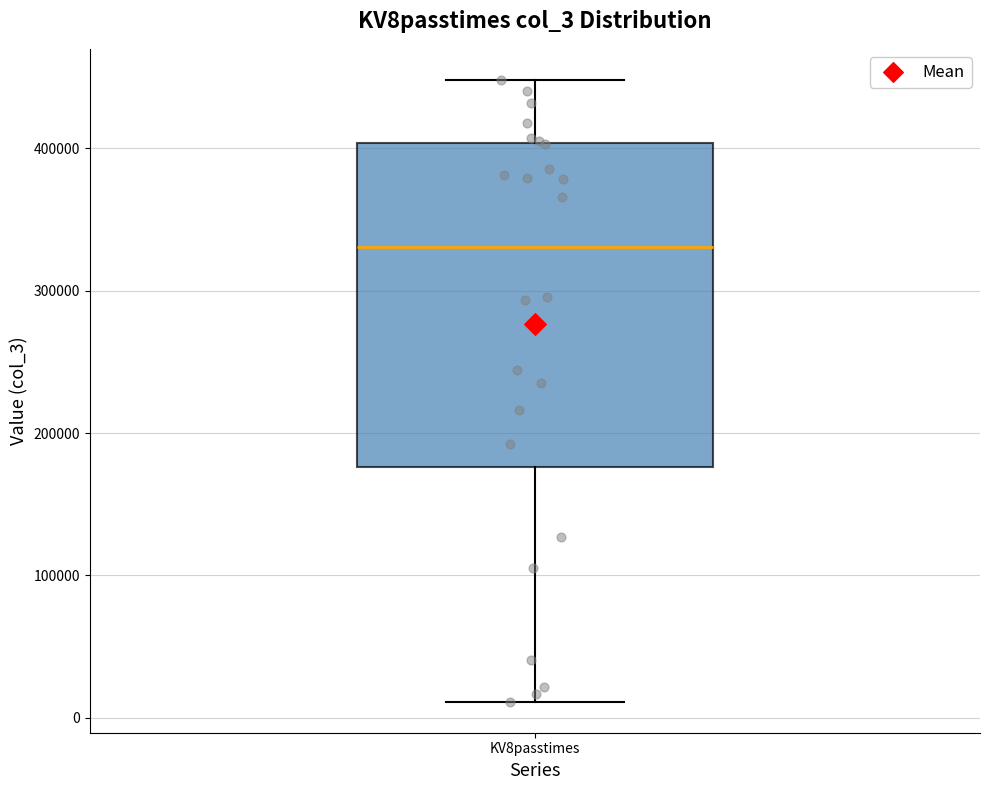

Transcribe this box plot: give where the median line is, the range the box spans, and where the two whiskers end, as read against the y-axis. The values are not printed on the chart, so give them approximately, as read against the axis.

median 330000, box 180000 to 400000, whiskers 10000 to 450000